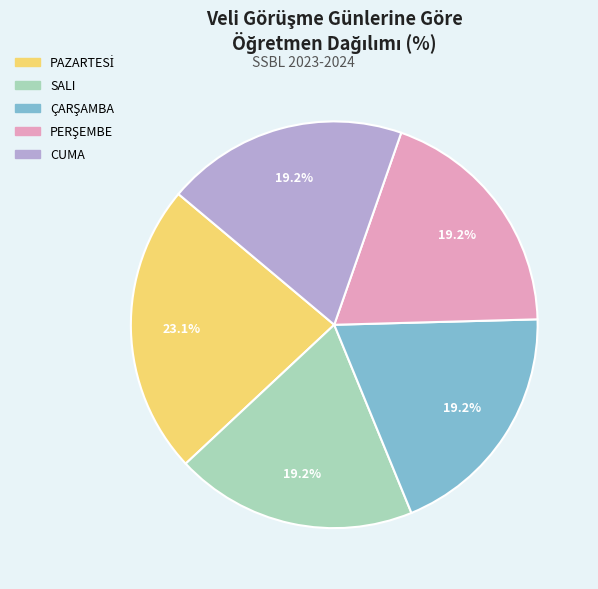

The CUMA slice represents 4% of the pie. True or false?

False